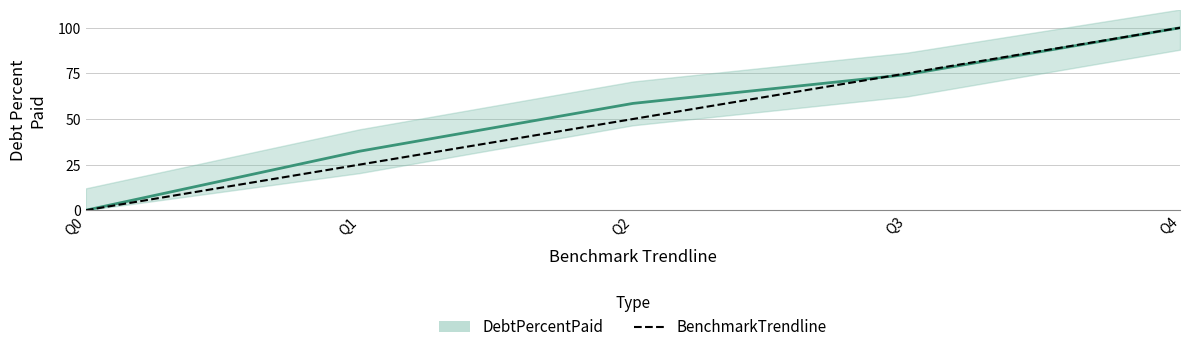

The value of DebtPercentPaid at Q0 is -41.1. True or false?

False